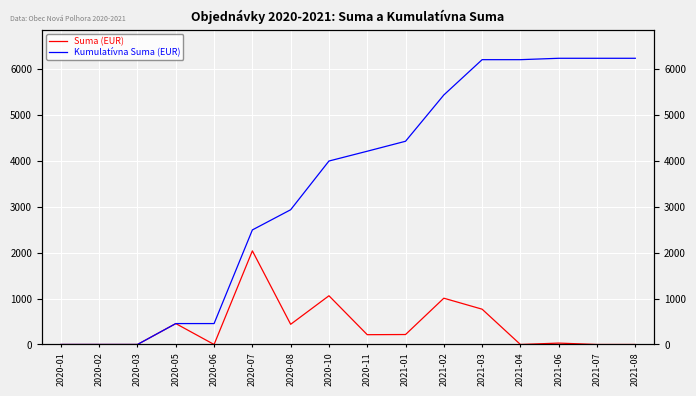

True or false: Suma (EUR) and Kumulatívna Suma (EUR) cross at least once.

False